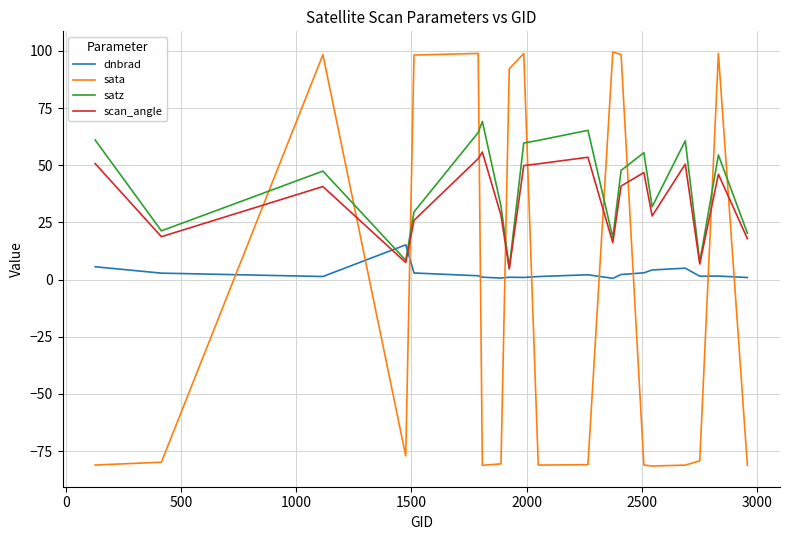

What is the difference between the maximum and minimum values in the sata series?

181.1